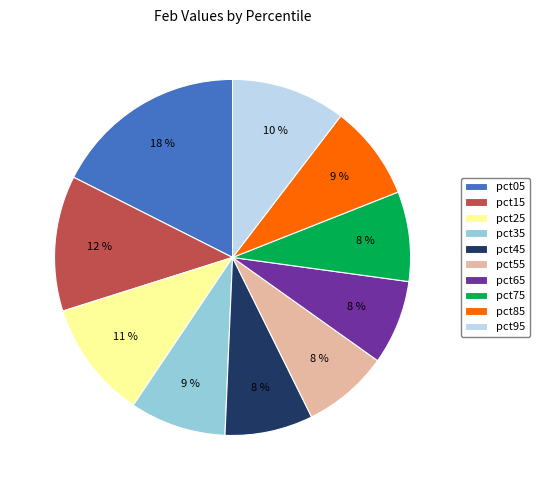

The pct45 slice represents 1% of the pie. True or false?

False